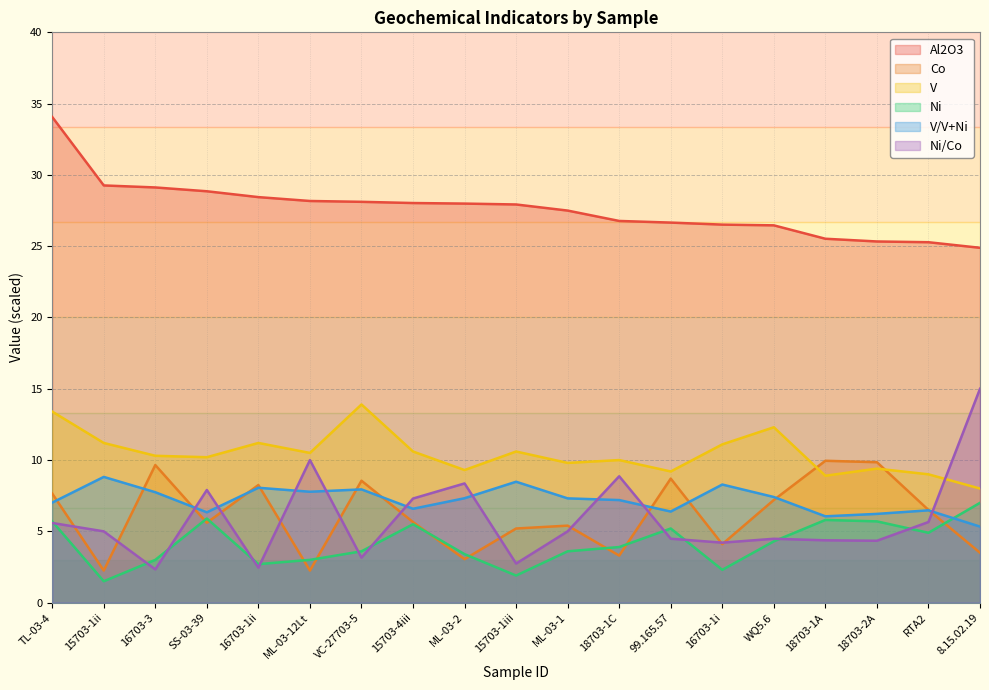

At how many categories does at least one series exceed 21?

19